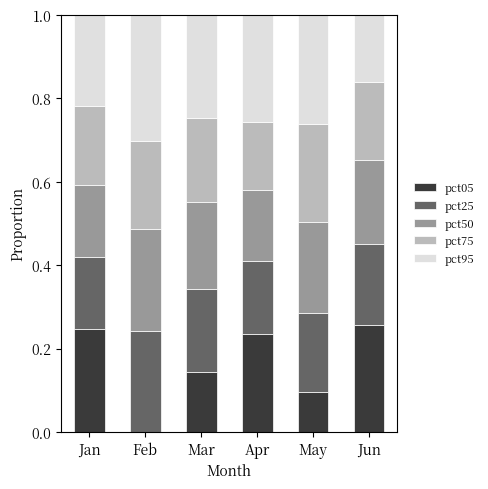

What is the total value across all series at Apr?

1.0